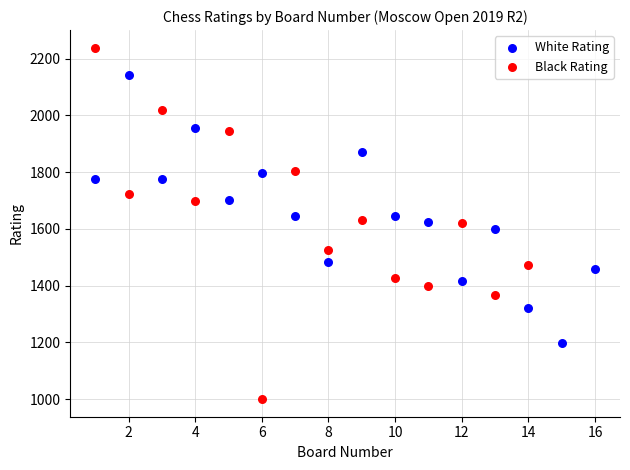

Which series has the widest spread of Y values?

Black Rating